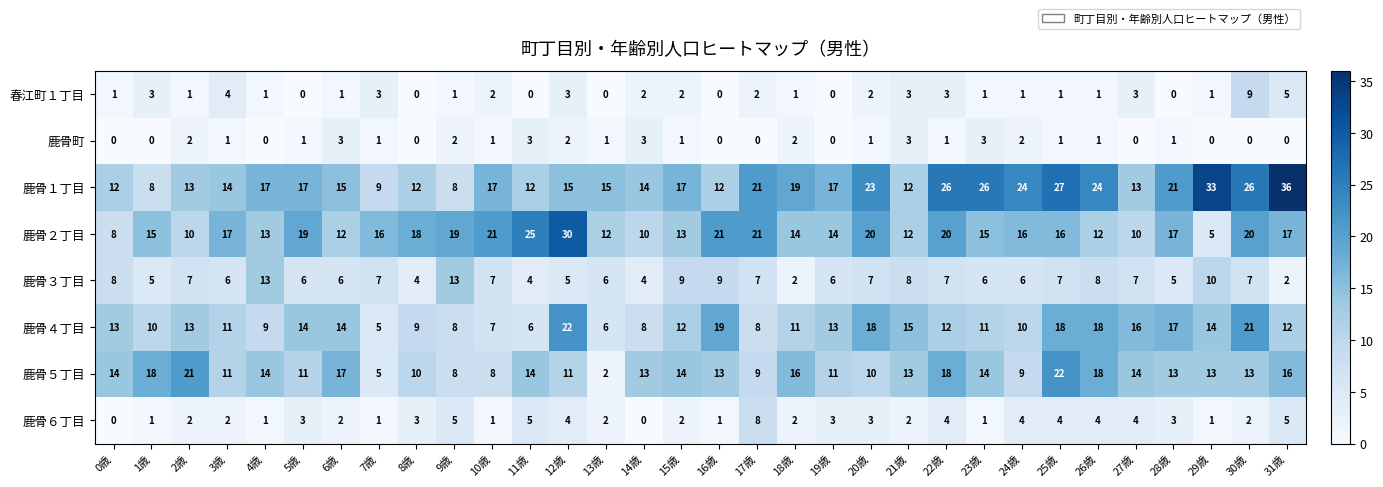

What is the sum of all 鹿骨３丁目 values?

214